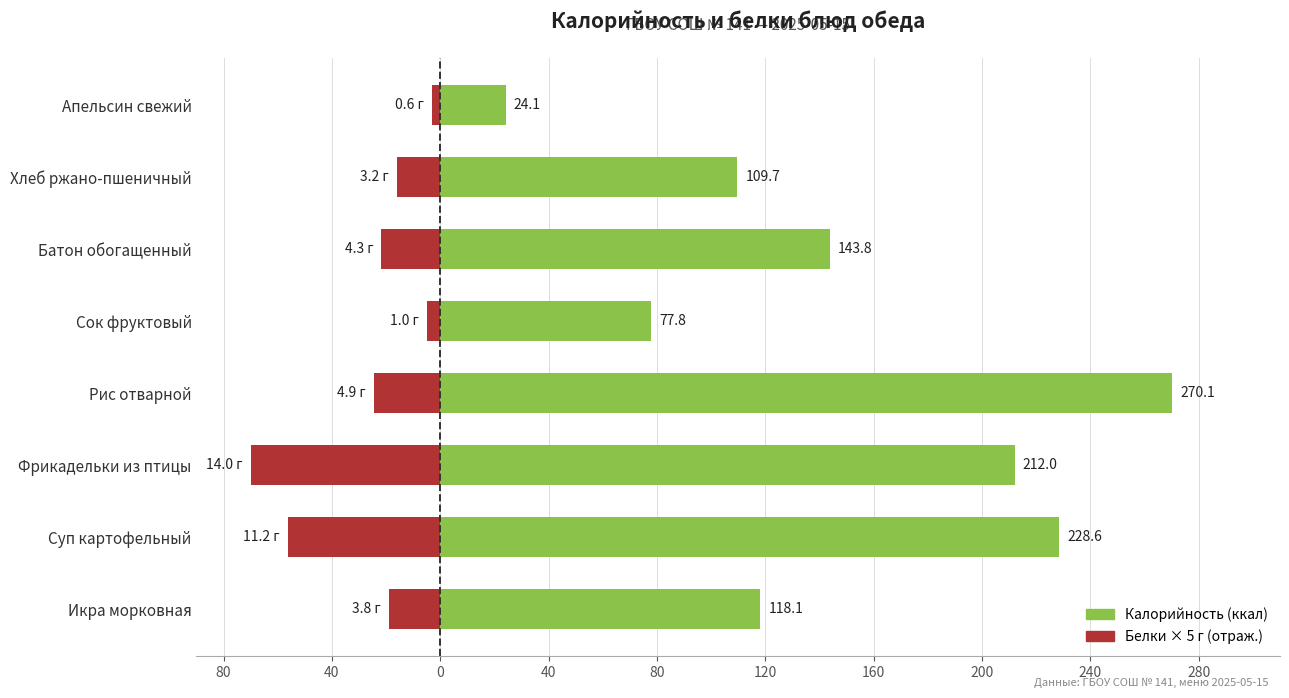

What is the sum of the Белки × 5 (г) values at Икра морковная and Сок фруктовый?

-24.0